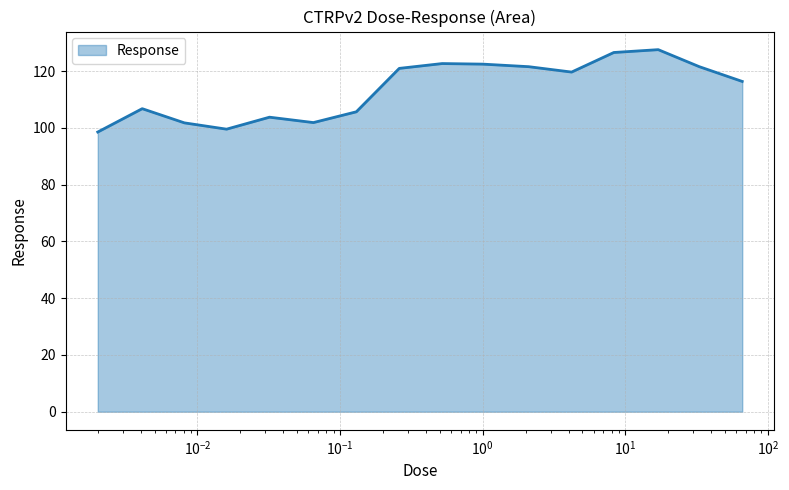

What is the difference between the maximum and minimum values?

29.0